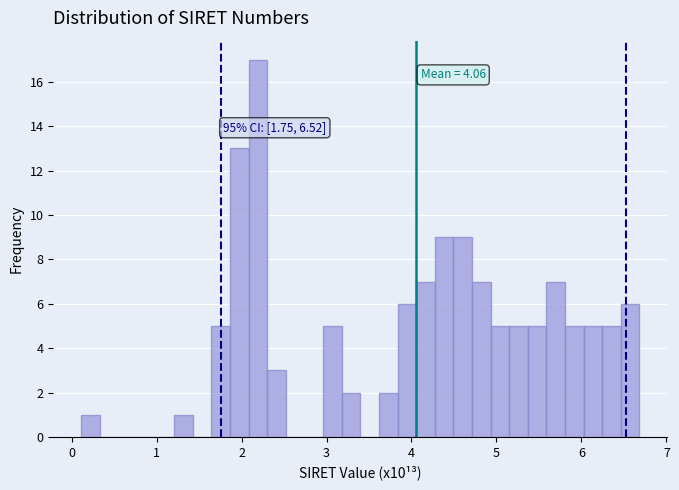

Around what value on the x-axis is the tallest bar? Give the approximate position of its centre, as read against the axis.

2.2